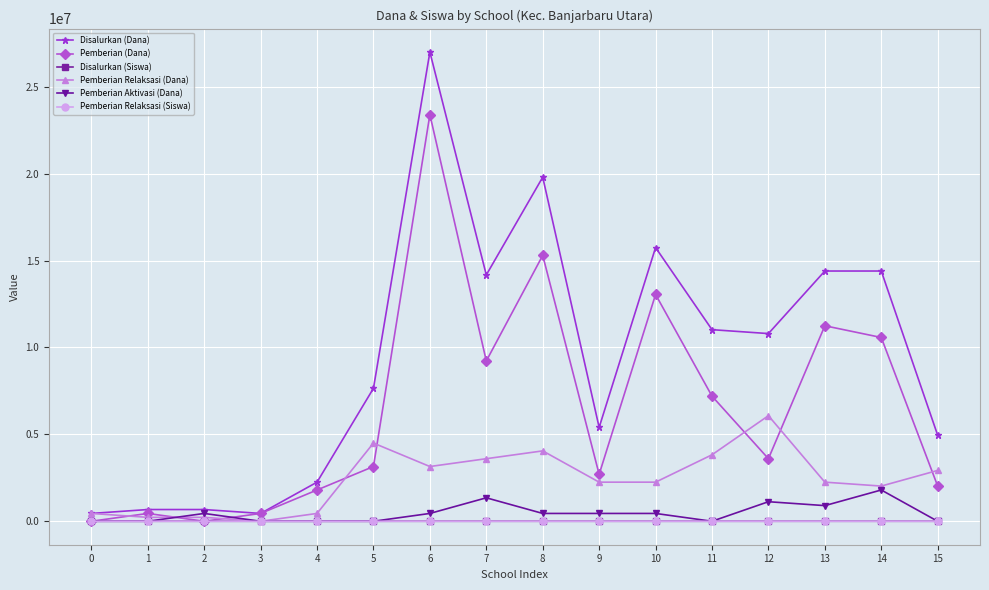

What is the sum of the Pemberian (Dana) values at 13 and 3?

11700000